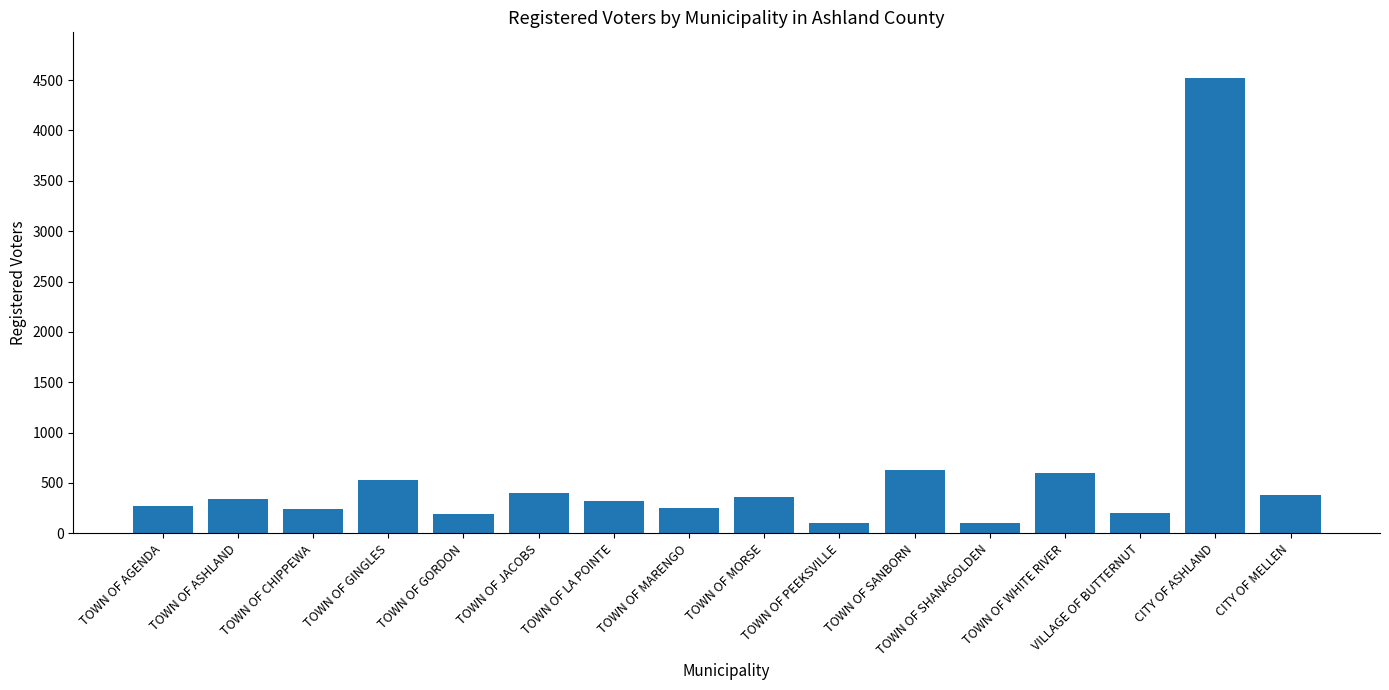

What is the average value?

591